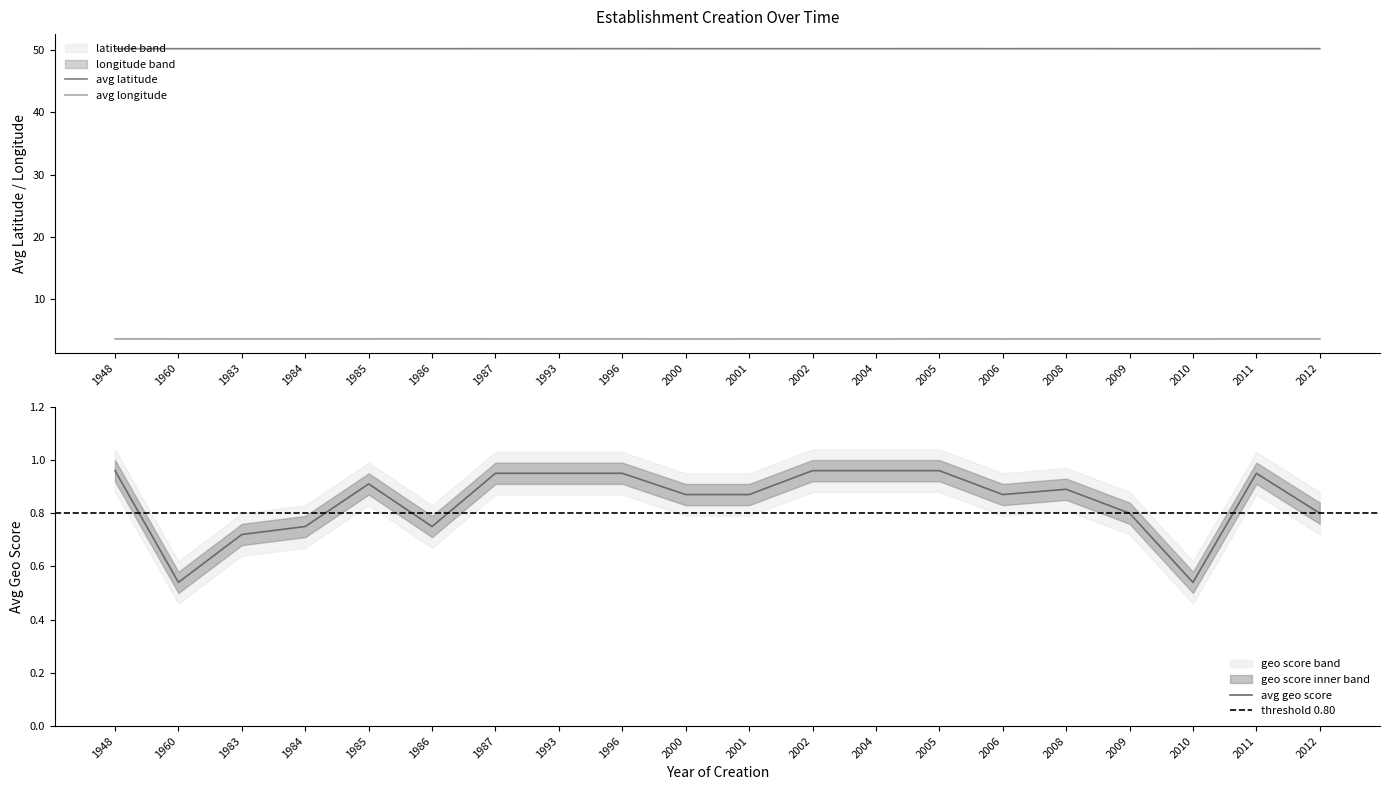

Reading left to right, extract all data points from this chart.

avg_geo_score: 1948=1.0	1960=0.5	1983=0.7	1984=0.8	1985=0.9	1986=0.8	1987=0.9	1993=0.9	1996=0.9	2000=0.9	2001=0.9	2002=1.0	2004=1.0	2005=1.0	2006=0.9	2008=0.9	2009=0.8	2010=0.5	2011=0.9	2012=0.8
avg_latitude: 1948=50.2	1960=50.2	1983=50.2	1984=50.2	1985=50.2	1986=50.2	1987=50.2	1993=50.2	1996=50.2	2000=50.2	2001=50.2	2002=50.2	2004=50.2	2005=50.2	2006=50.2	2008=50.2	2009=50.2	2010=50.2	2011=50.2	2012=50.2
avg_longitude: 1948=3.6	1960=3.6	1983=3.6	1984=3.6	1985=3.6	1986=3.6	1987=3.6	1993=3.6	1996=3.6	2000=3.6	2001=3.6	2002=3.6	2004=3.6	2005=3.6	2006=3.6	2008=3.6	2009=3.6	2010=3.6	2011=3.6	2012=3.6